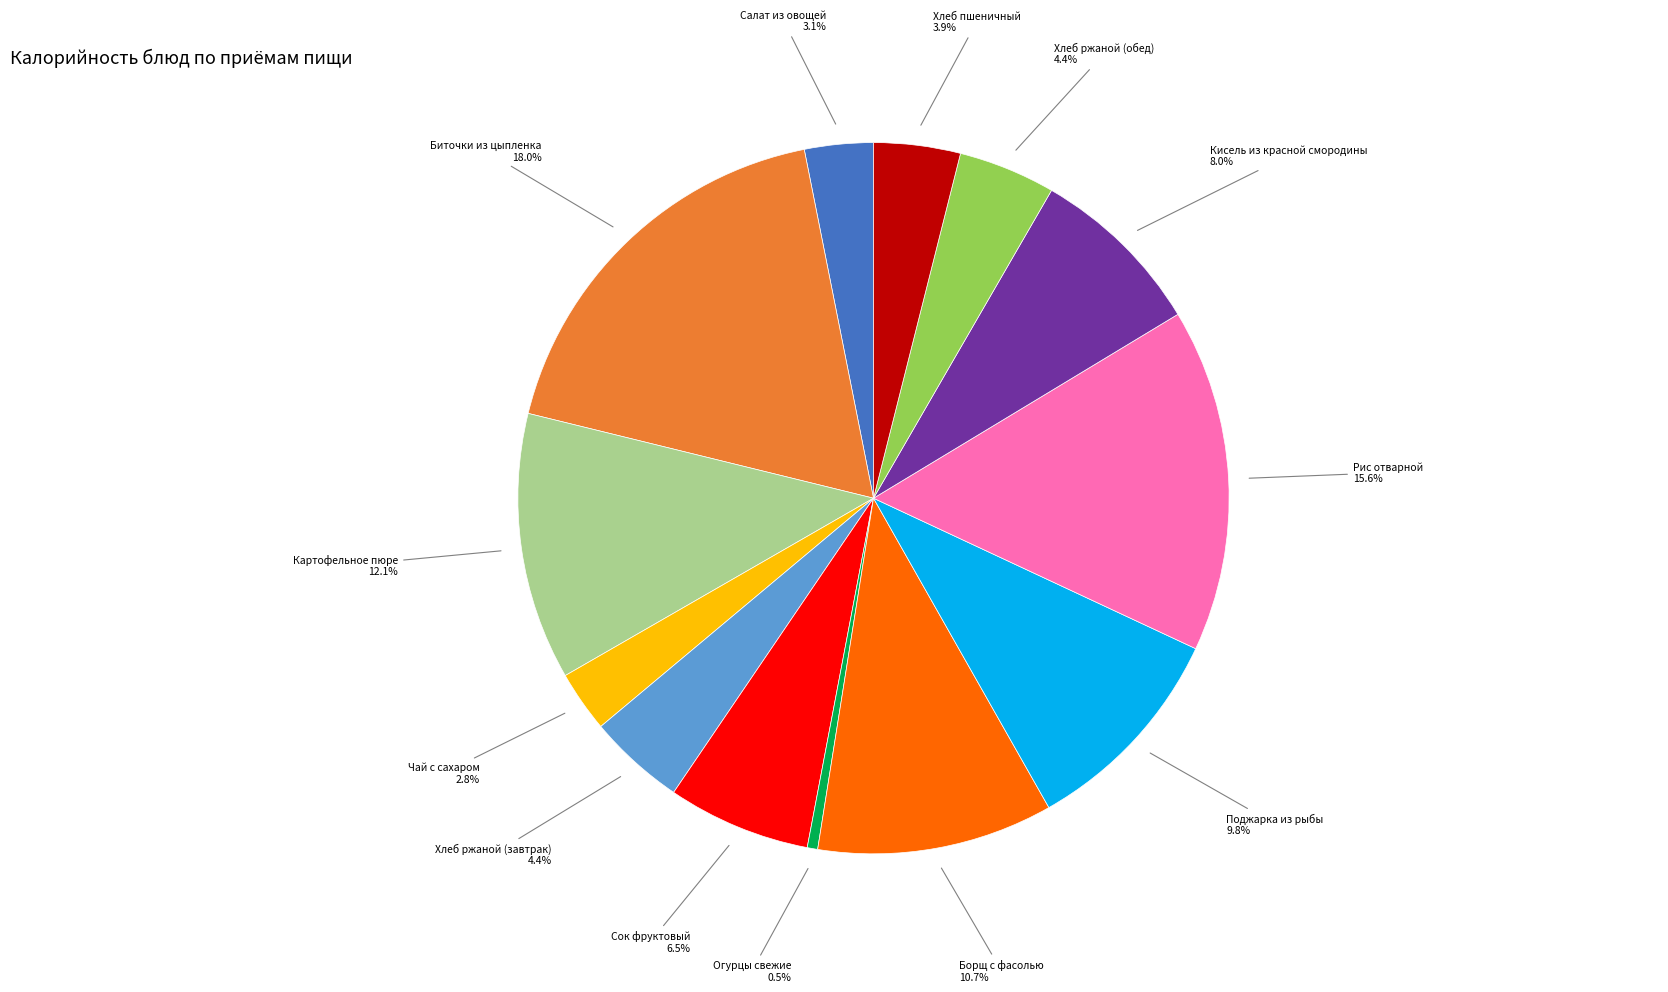

How many segments does this pie chart have?

13